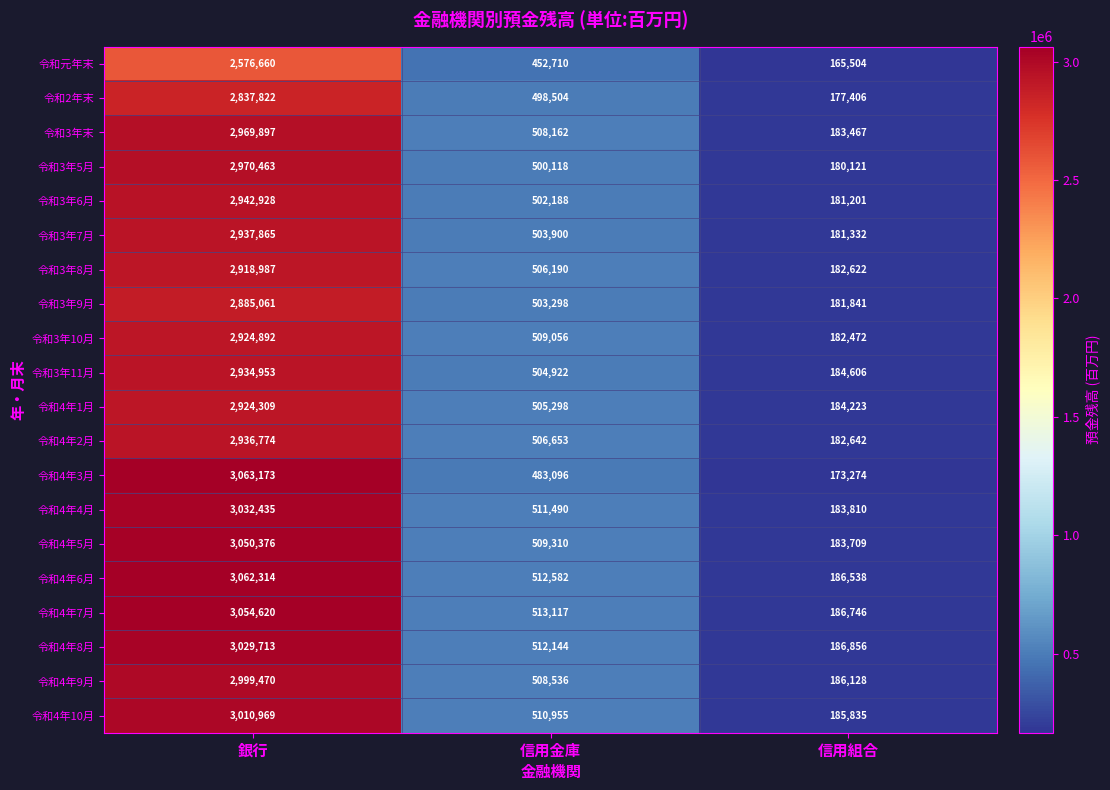

Where does the 令和4年3月 series first go above 483096?

銀行